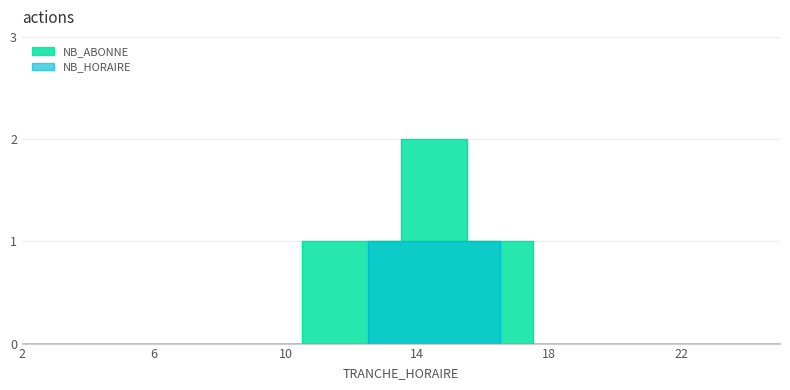

Which series changed the most between 7 and 19?

NB_ABONNE